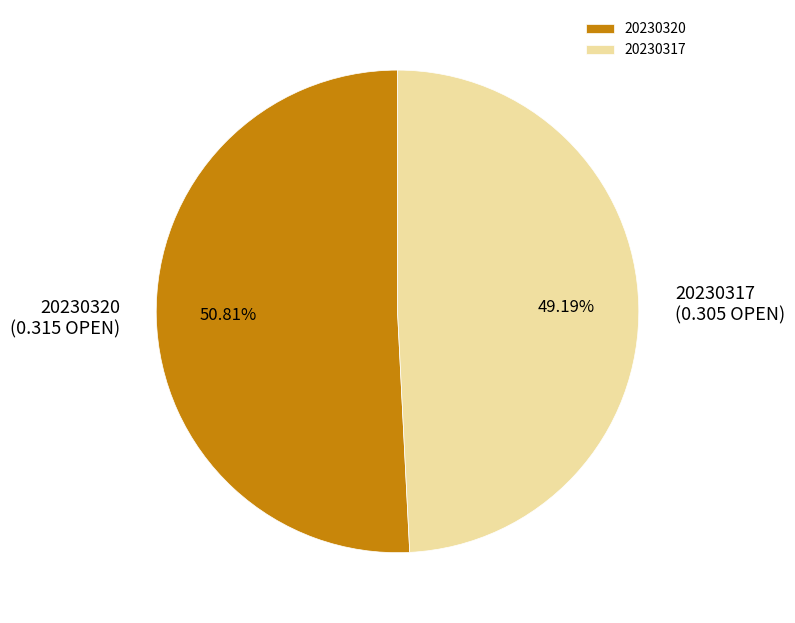

The 20230317 slice represents 49% of the pie. True or false?

True